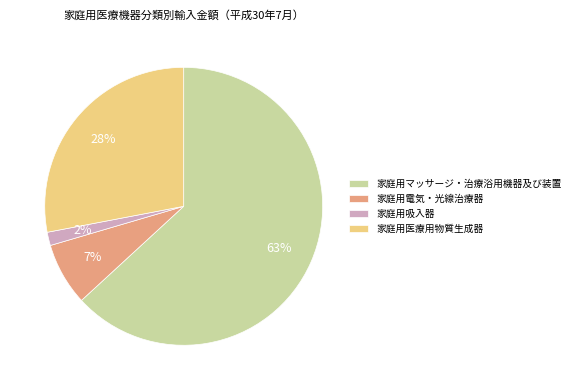

What is the majority slice?

家庭用マッサージ・治療浴用機器及び装置